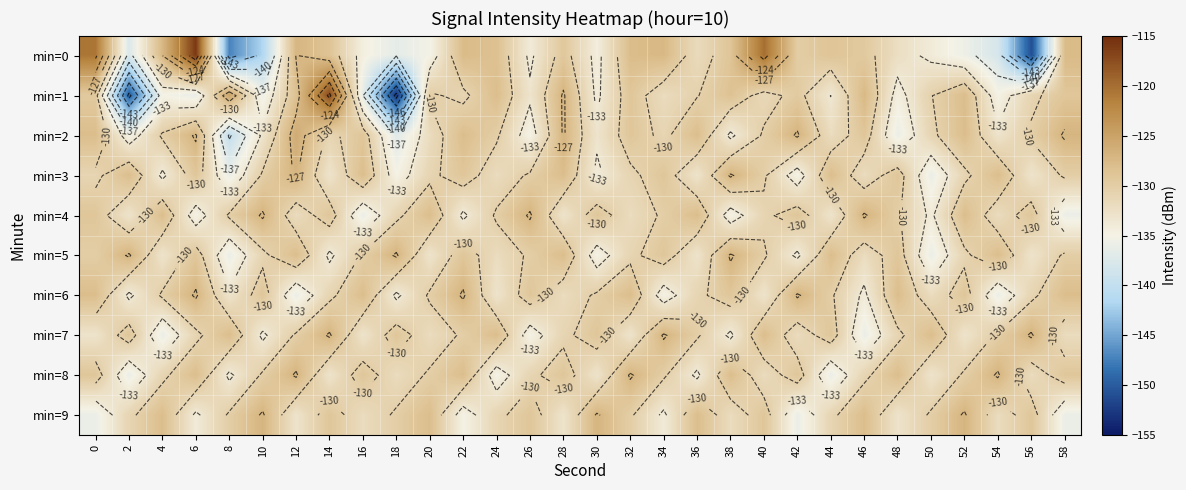

Which series changed the most between 34 and 44?

min=8